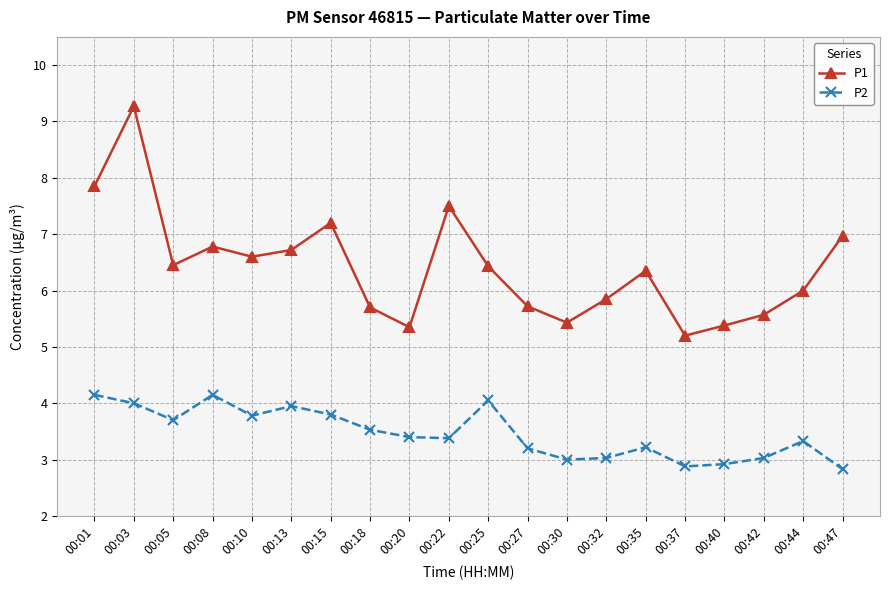

Is it true that P2 equals 3.4 at 00:20?

True